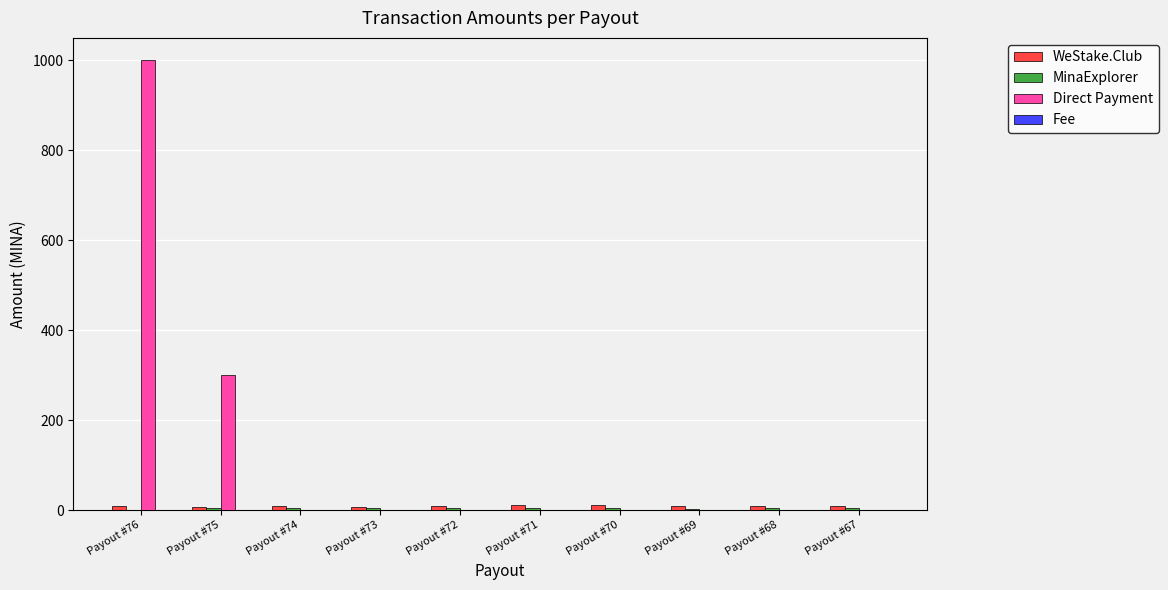

What is the maximum value shown in the chart?

1000.0